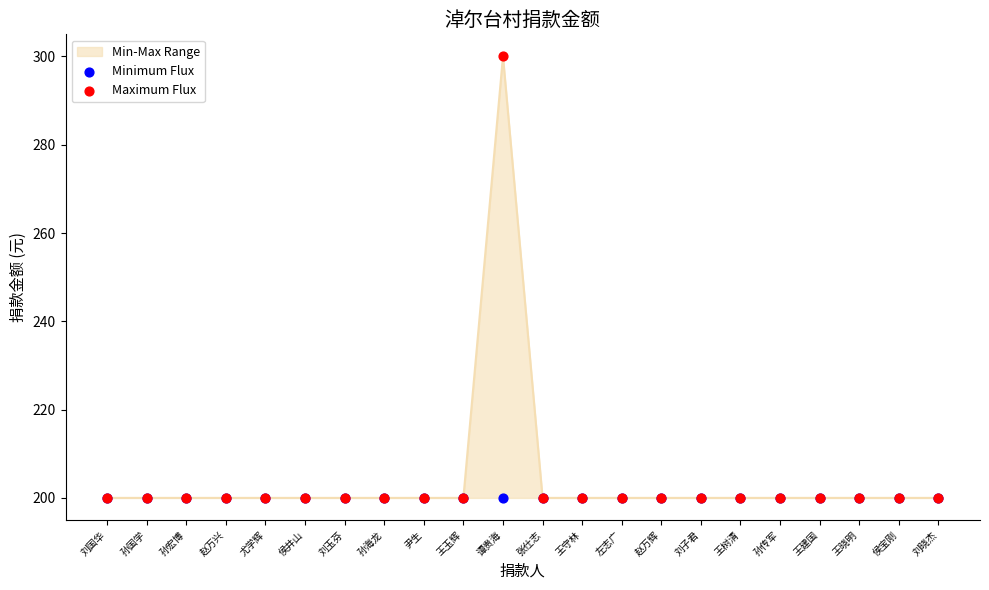

Is the value of Minimum Flux at 张仕志 greater than the value of Maximum Flux at 尤学辉?

No